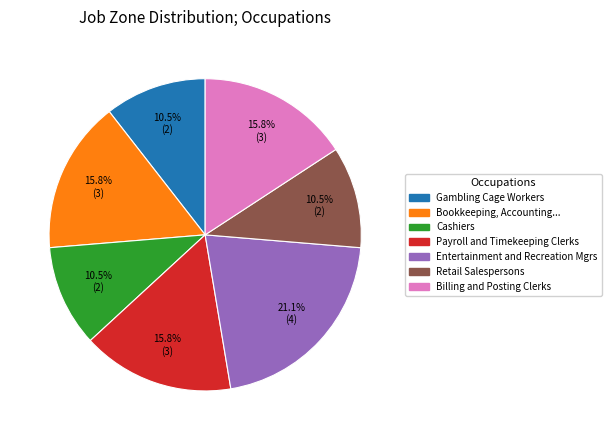

Which category has the biggest portion of the pie?

Entertainment and Recreation Mgrs